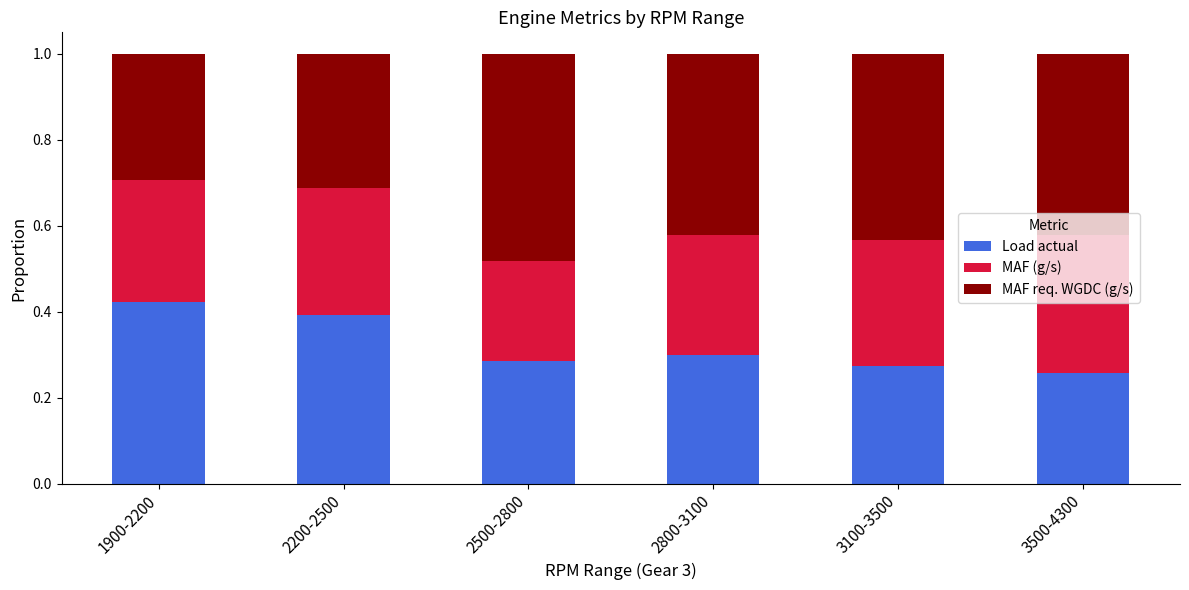

What is the sum of all Load actual values?

1.9